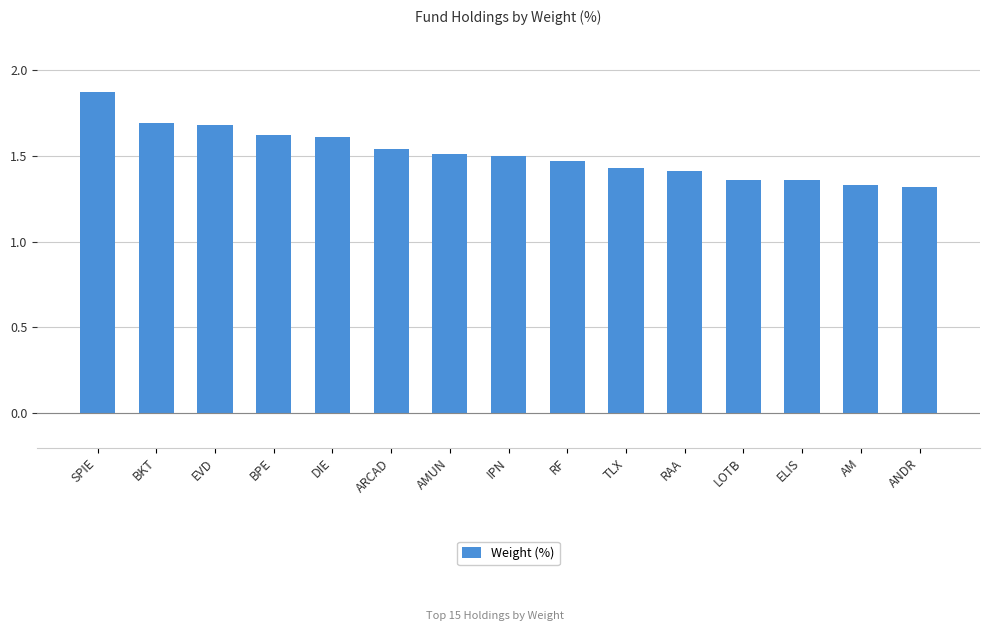

At which category does the chart reach its peak across all series?

SPIE